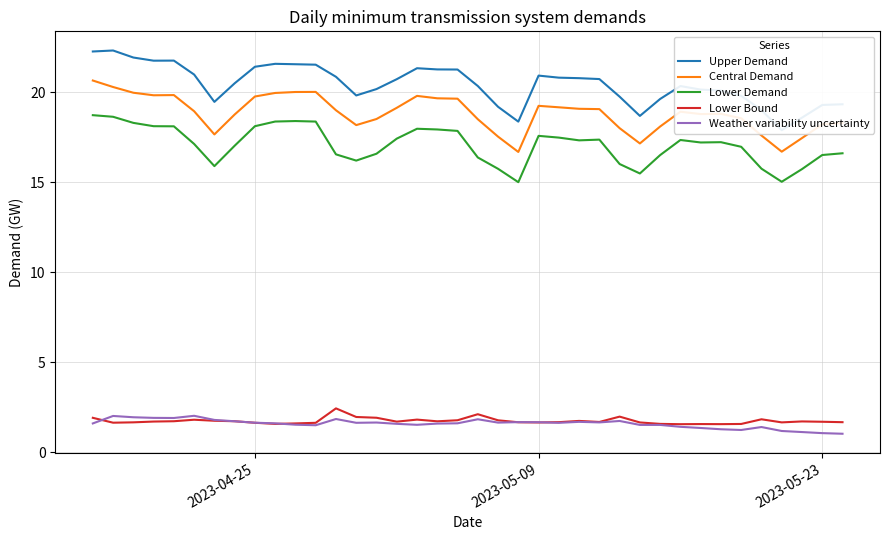

True or false: Weather variability uncertainty and Lower Demand intersect in this chart.

False